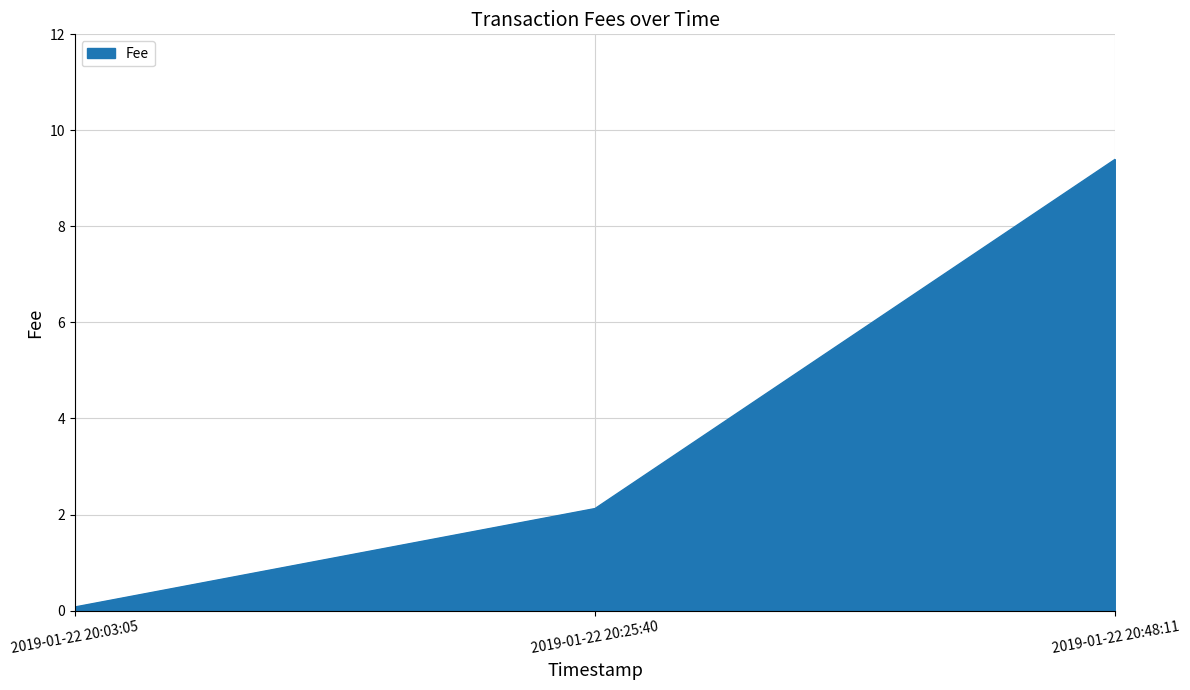

What is the sum of the values at 2019-01-22 20:25:40 and 2019-01-22 20:03:05?

2.2